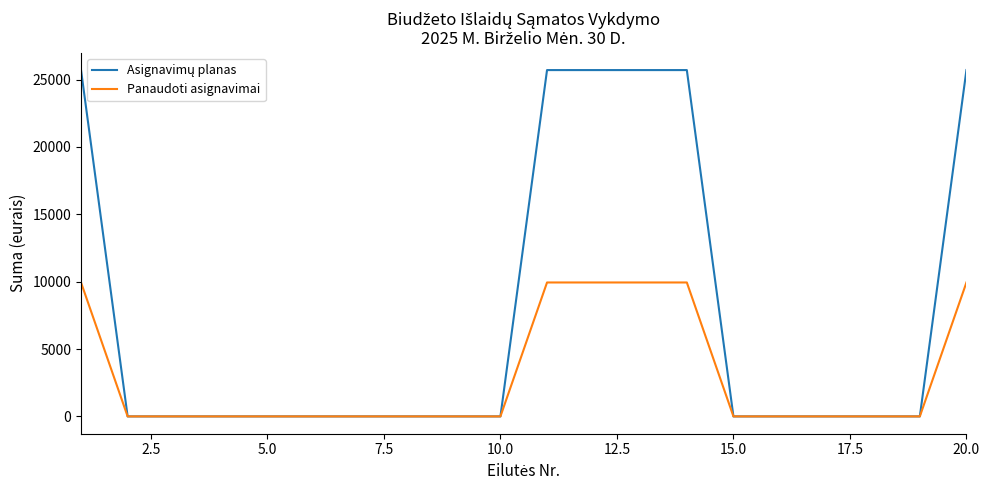

How many lines are shown in the chart?

2